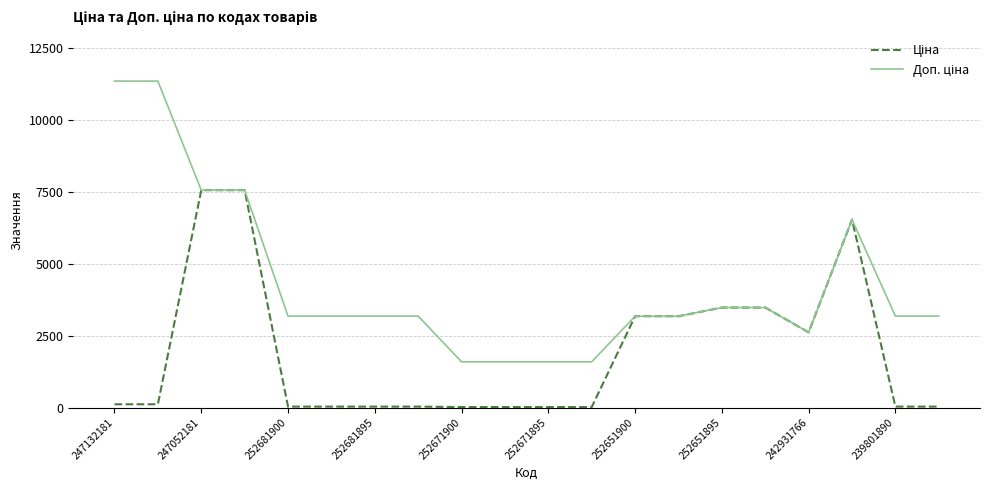

Does the chart have visible grid lines?

Yes